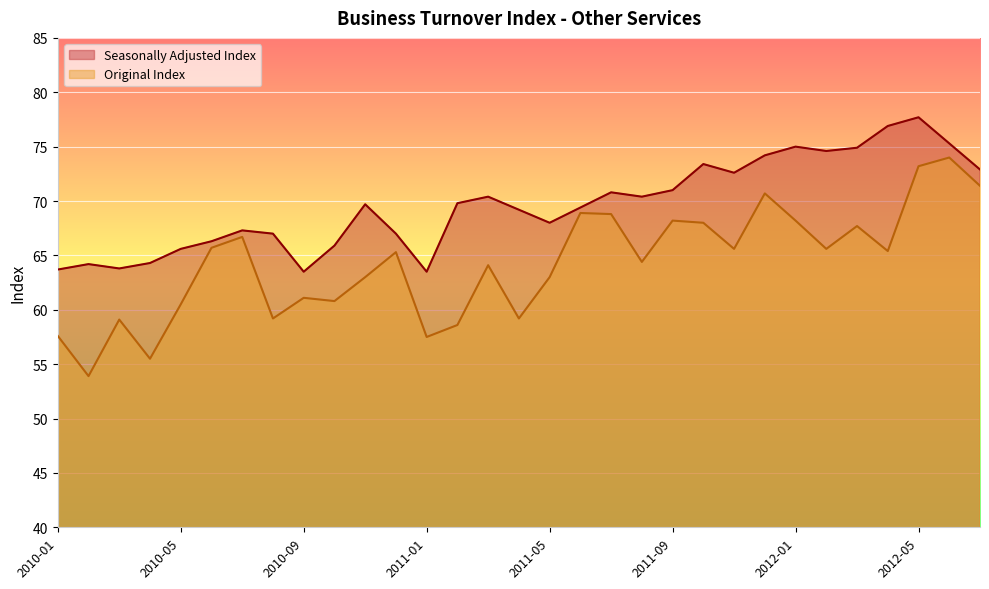

What is the difference between the Seasonally Adjusted Index values at 2010-01 and 2010-09?

0.2